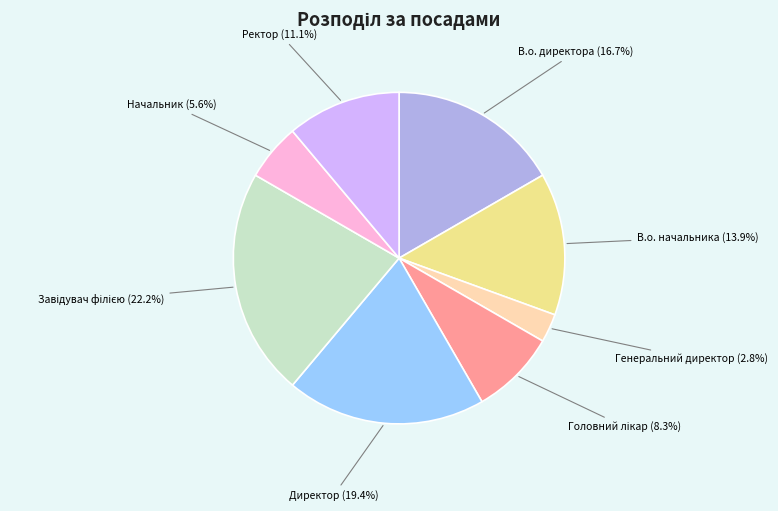

Is there any slice that represents more than half of the pie?

No